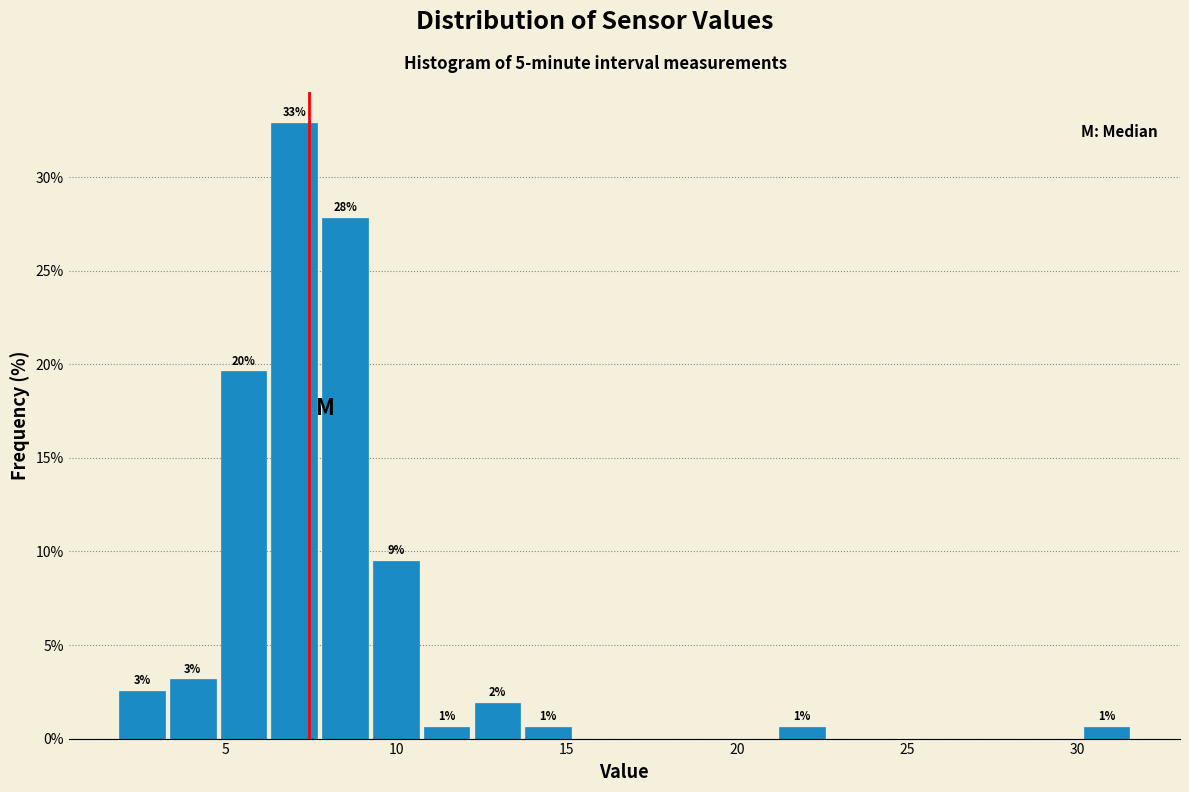

Around what value on the x-axis is the tallest bar? Give the approximate position of its centre, as read against the axis.

7.0